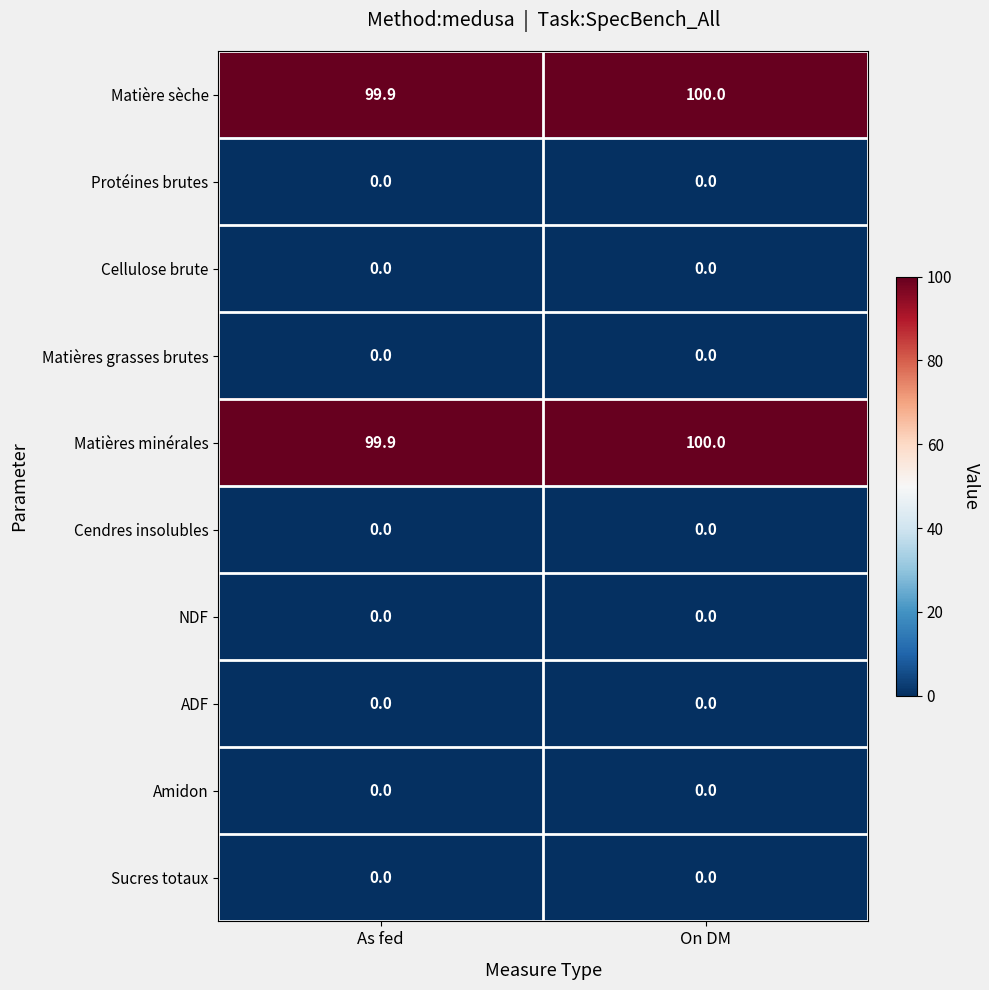

Reading left to right, extract all data points from this chart.

Matière sèche: 99.9	100.0
Protéines brutes: 0.0	0.0
Cellulose brute: 0.0	0.0
Matières grasses brutes: 0.0	0.0
Matières minérales: 99.9	100.0
Cendres insolubles: 0.0	0.0
NDF: 0.0	0.0
ADF: 0.0	0.0
Amidon: 0.0	0.0
Sucres totaux: 0.0	0.0